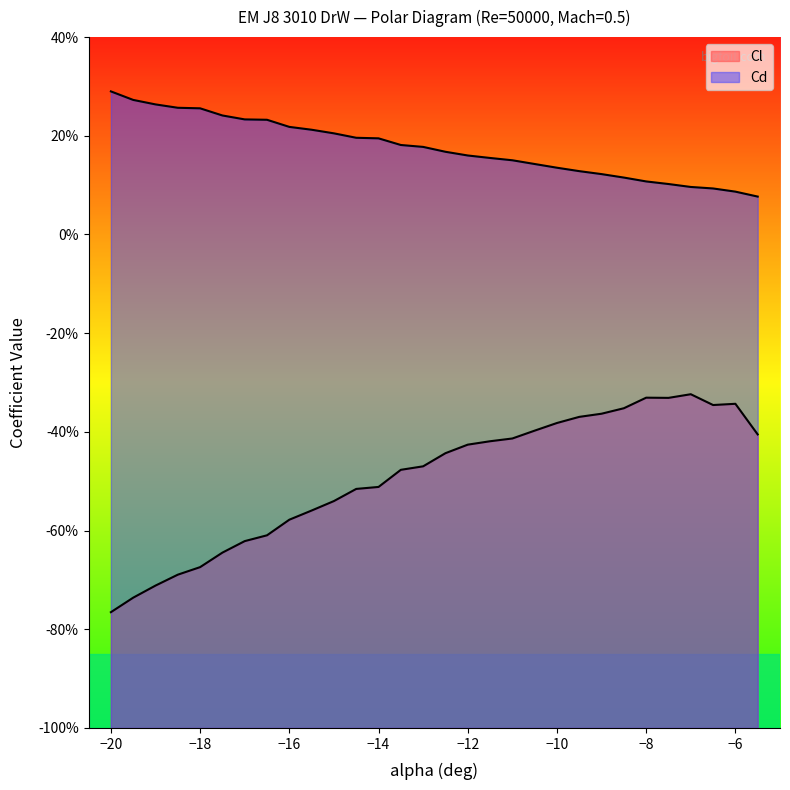

Between -5.5 and -8, which is larger?

-8